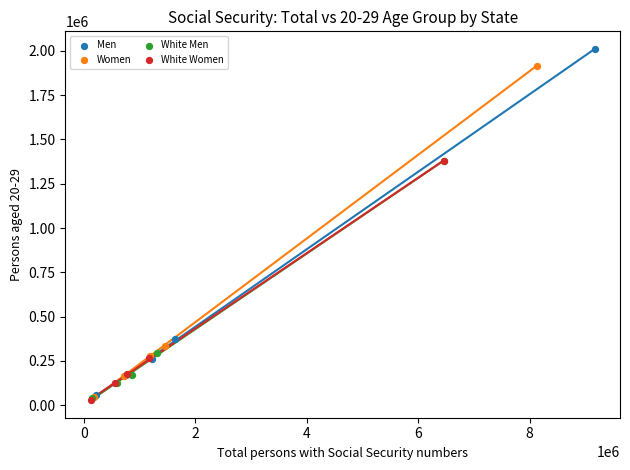

Which series has the widest spread of Y values?

Men